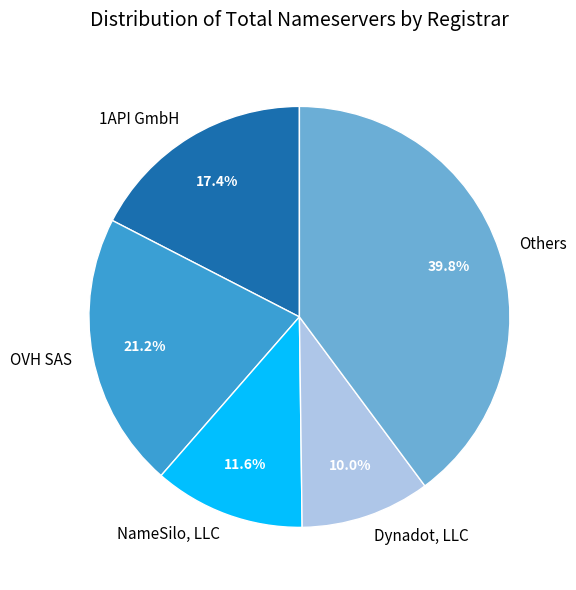

How many slices are in this pie chart?

5